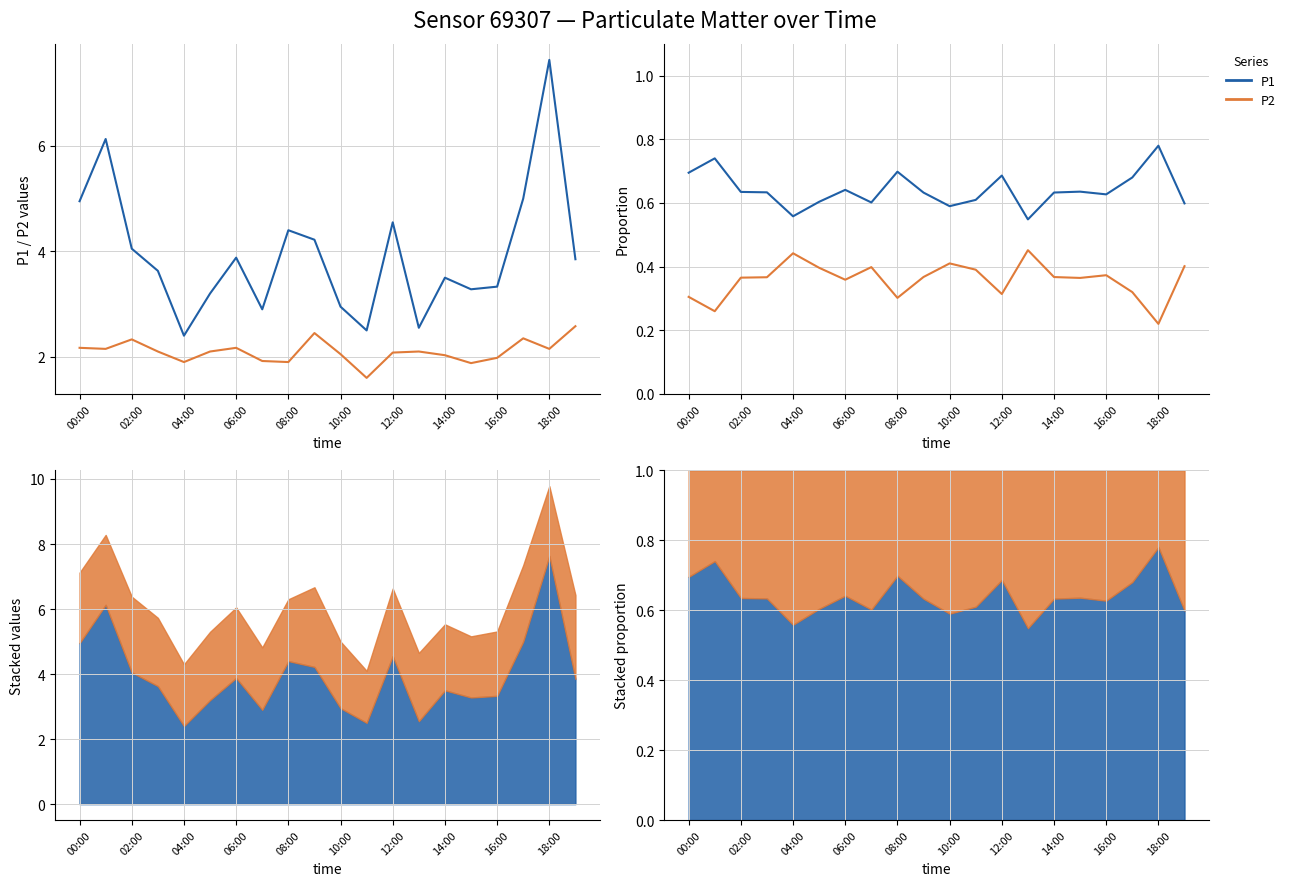

What is the minimum value for P2?

0.2